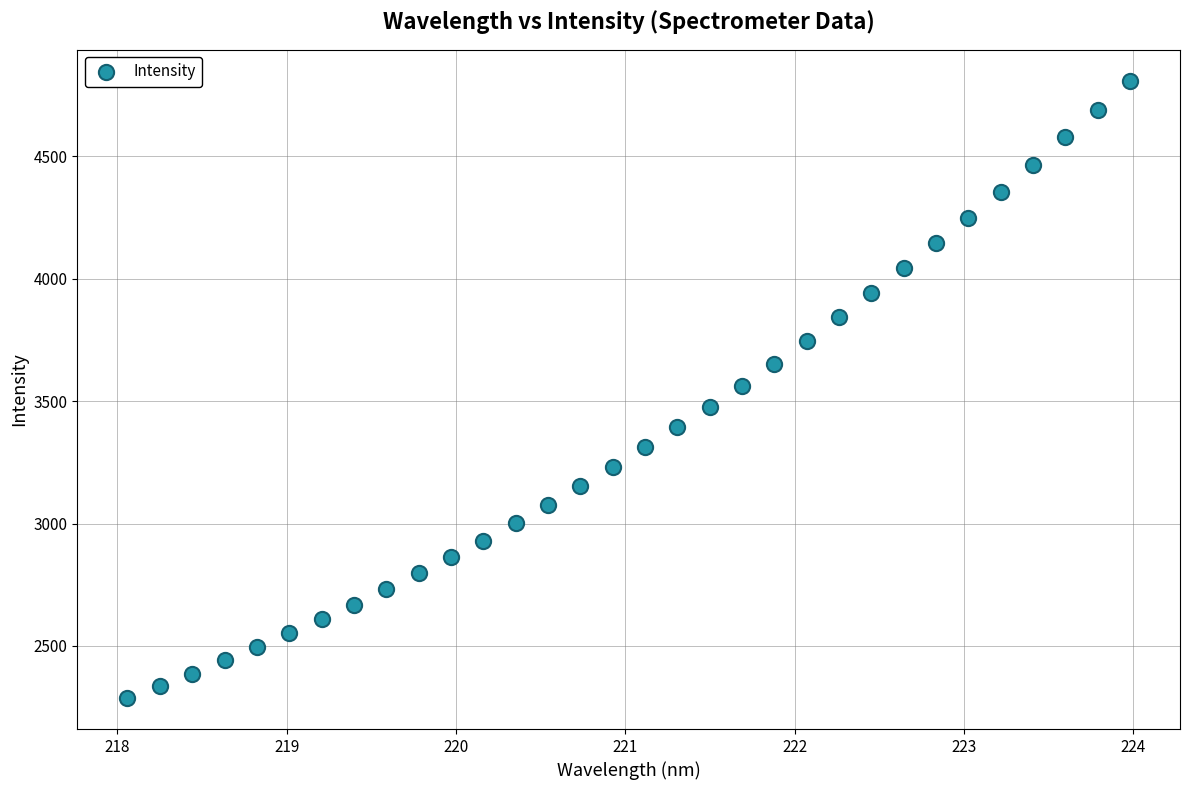

What is the range of X values (max minus min)?

5.9